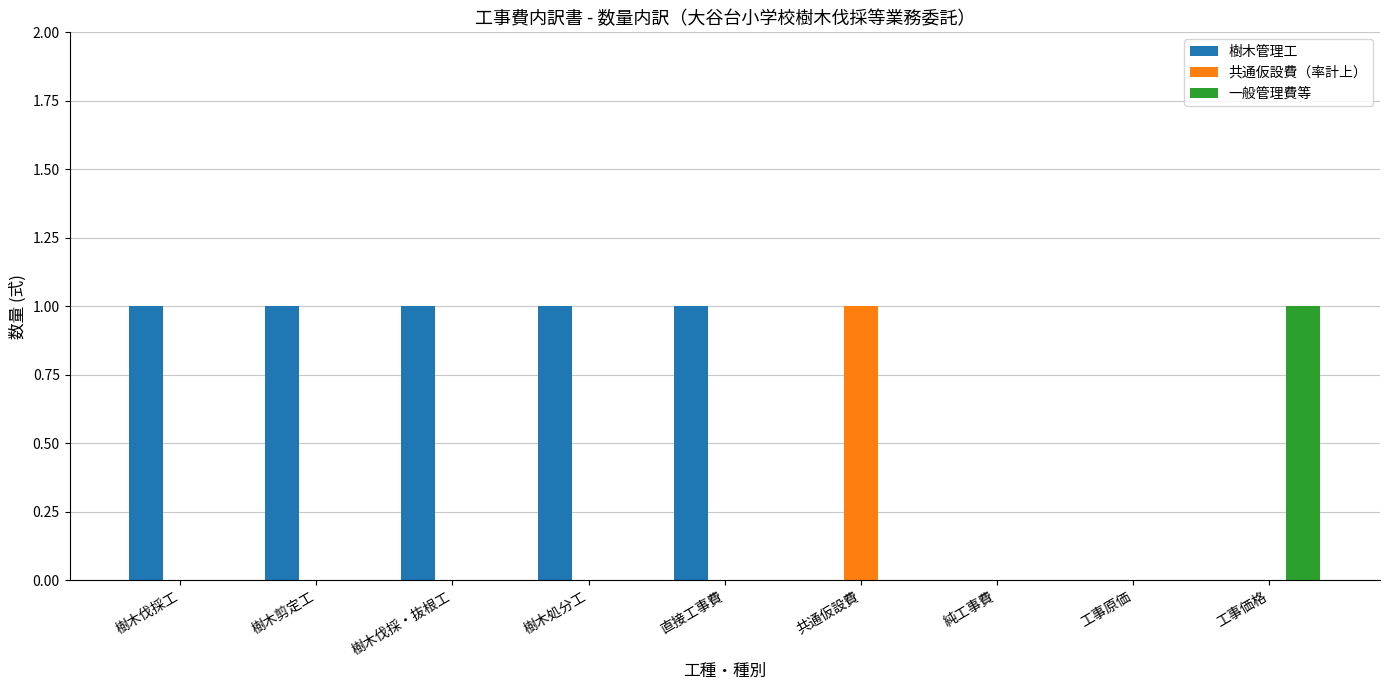

Which series has the largest total across all categories?

樹木管理工